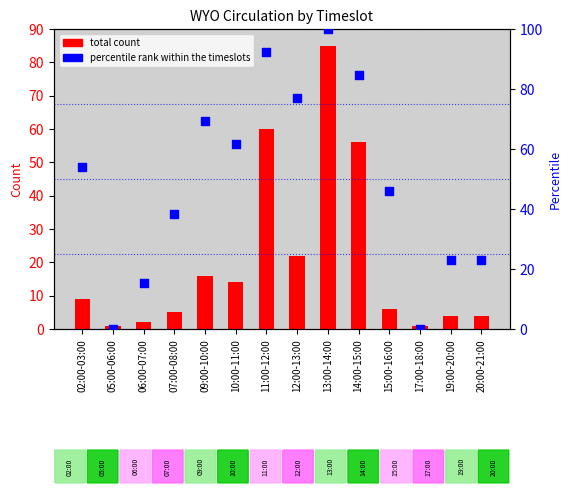

Is the value of total count at 11:00-12:00 greater than the value of percentile rank within the timeslots at 14:00-15:00?

No